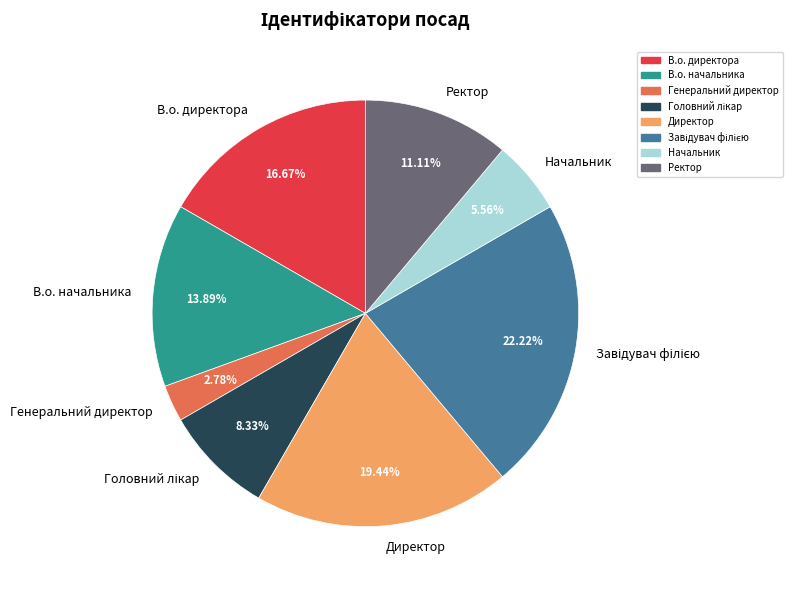

To the nearest percent, what percentage of the pie is Ректор?

11%